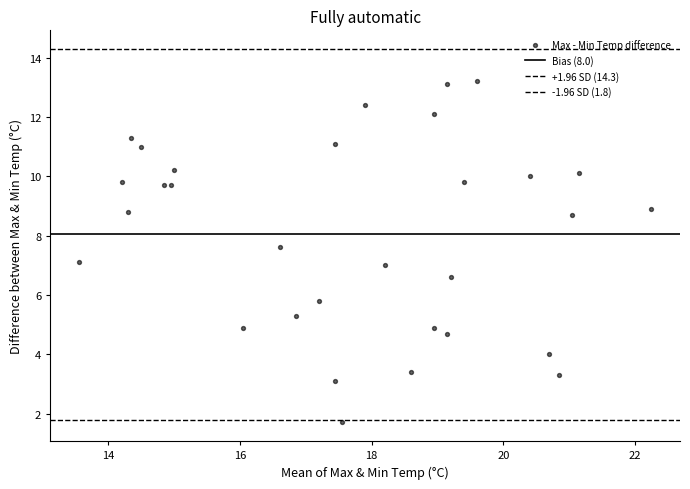

Count the number of points in this scatter plot.

31